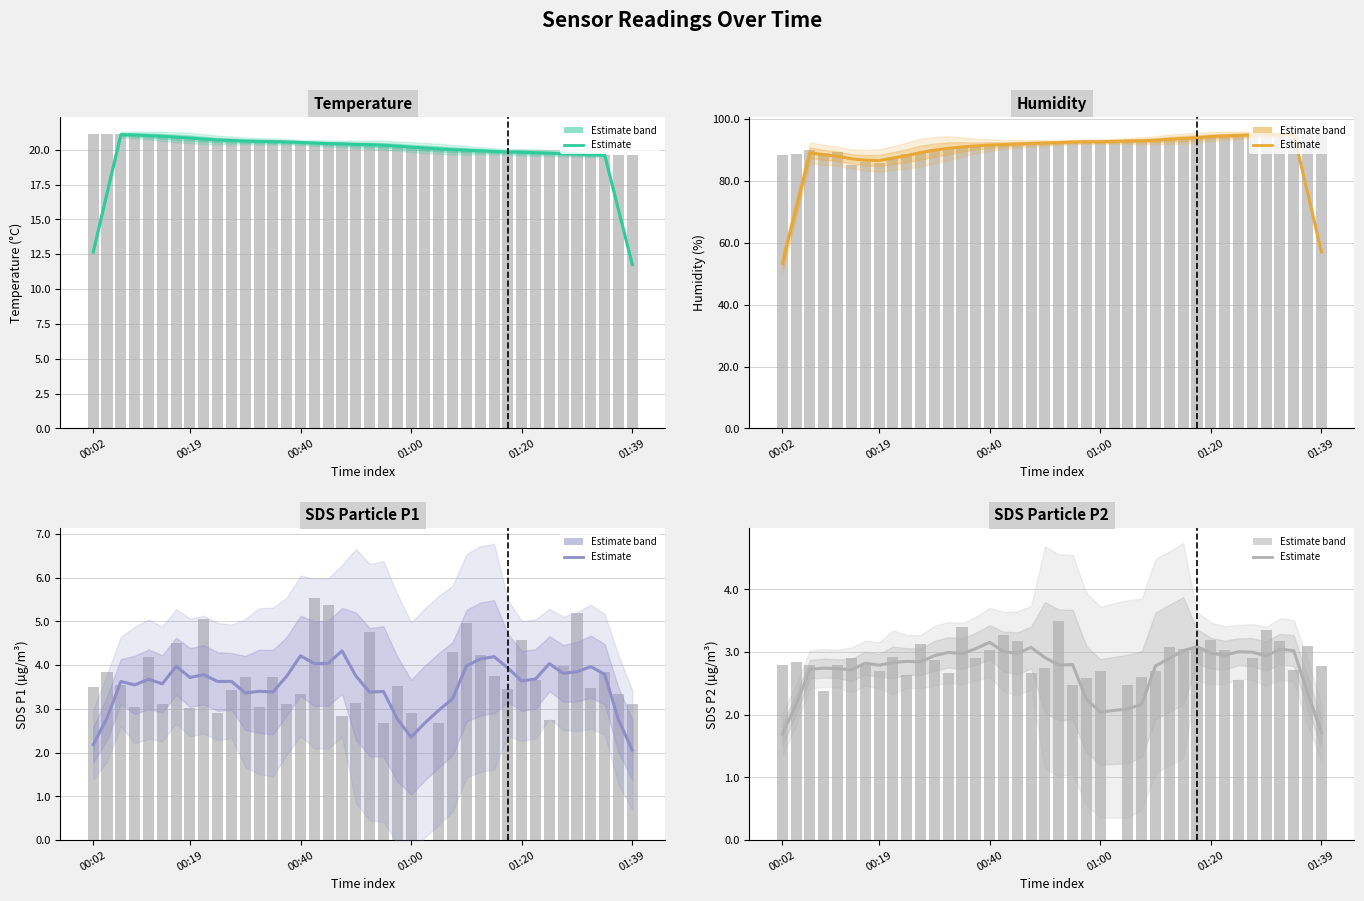

What is the difference between the second highest and minimum values in the SDS_P2 series?

1.4